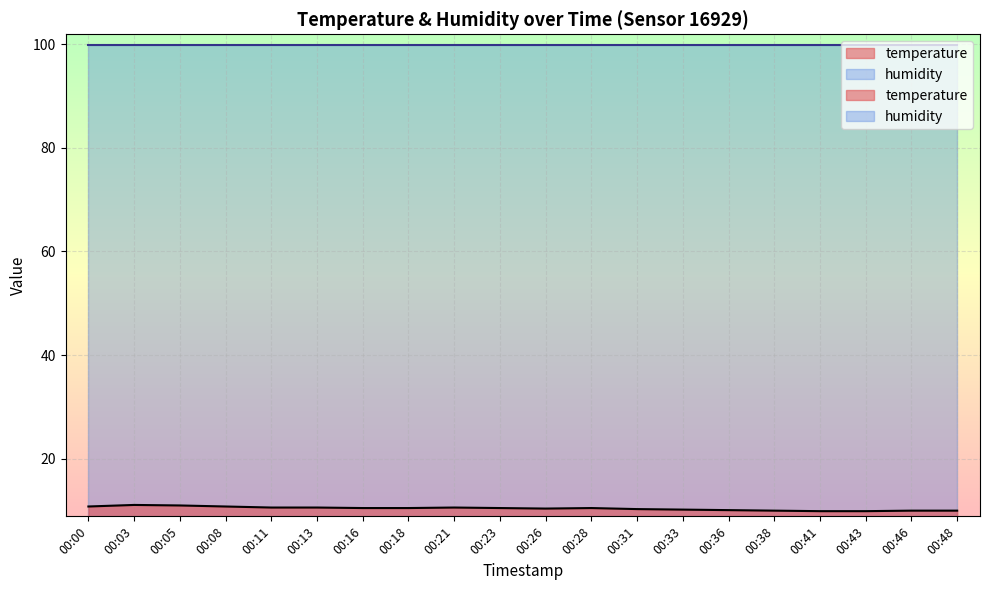

The value at 00:31 is 15.7. True or false?

False